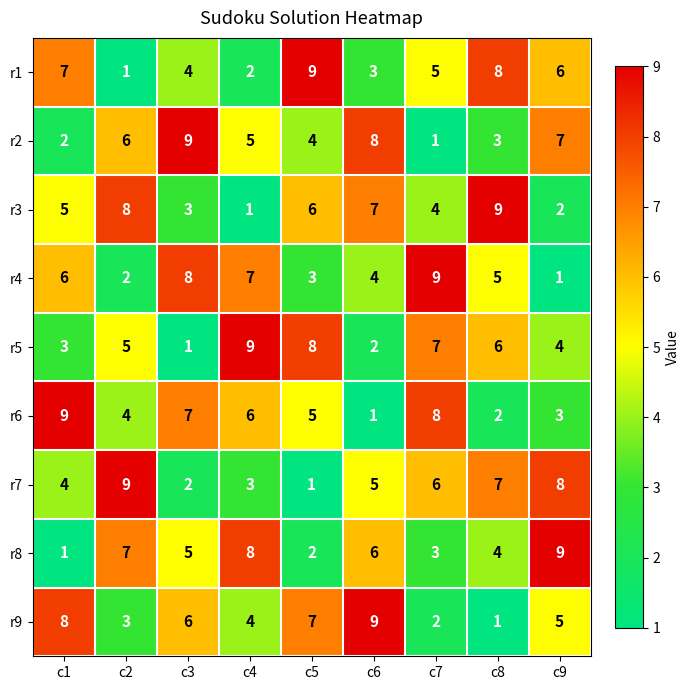

What is the highest value of the r2 series?

9